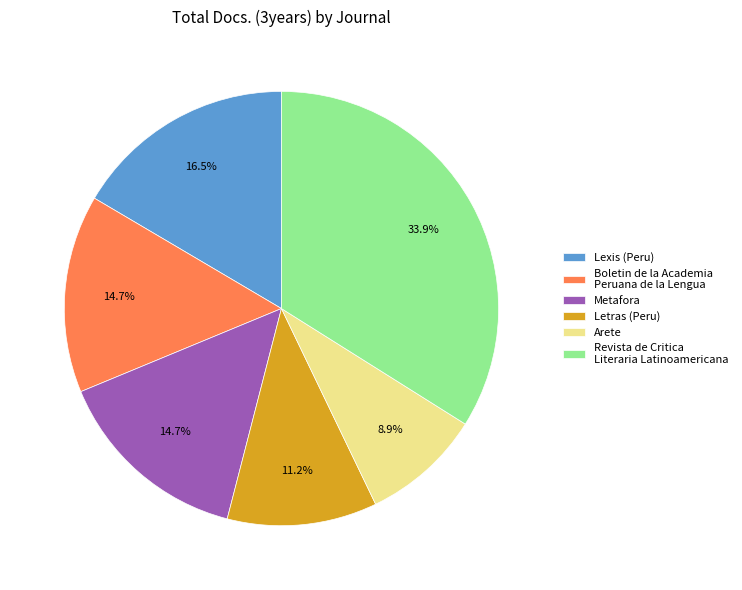

To the nearest percent, what percentage of the pie is Arete?

9%